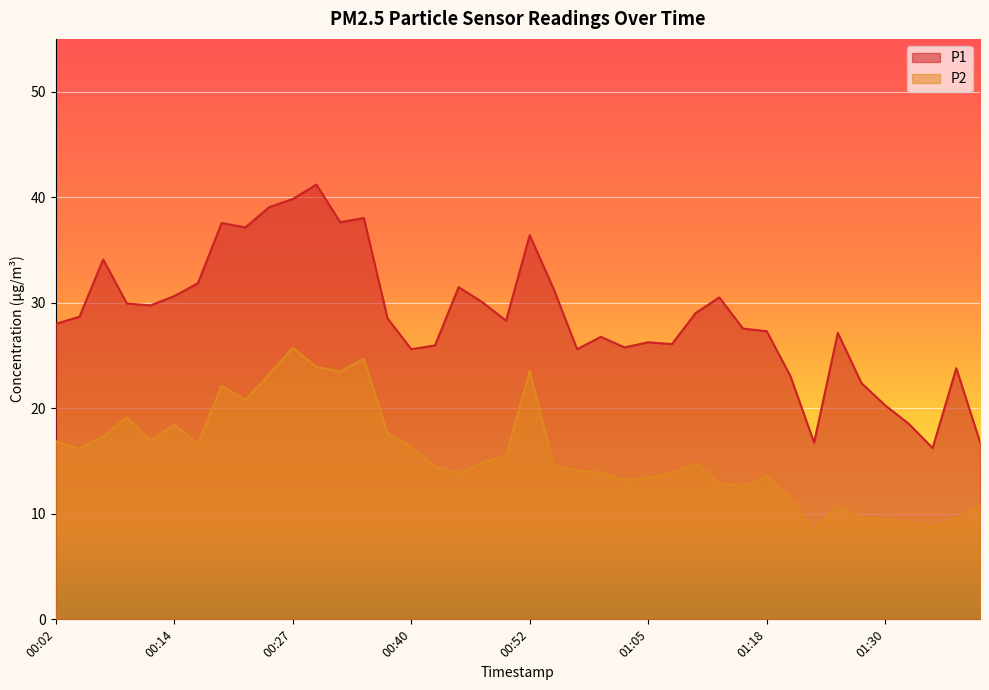

What is the sum of the P2 values at 01:23 and 00:32?

31.9